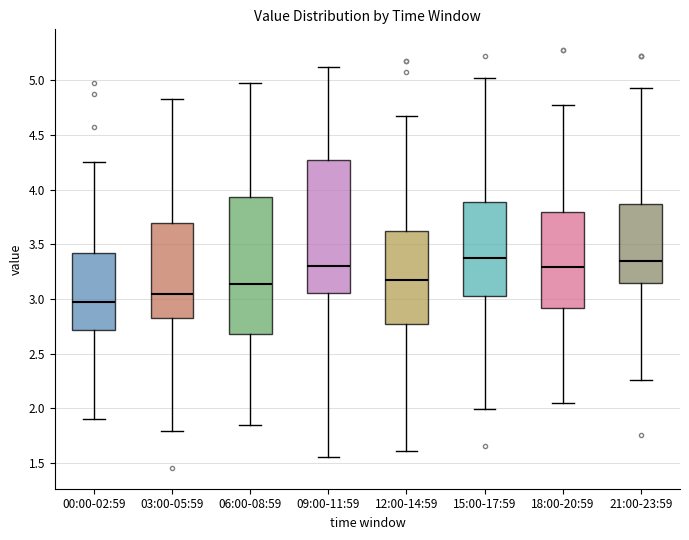

Where is the lower edge of the box for 21:00-23:59 on the y-axis? The values are not printed on the chart, so give them approximately, as read against the axis.

3.15